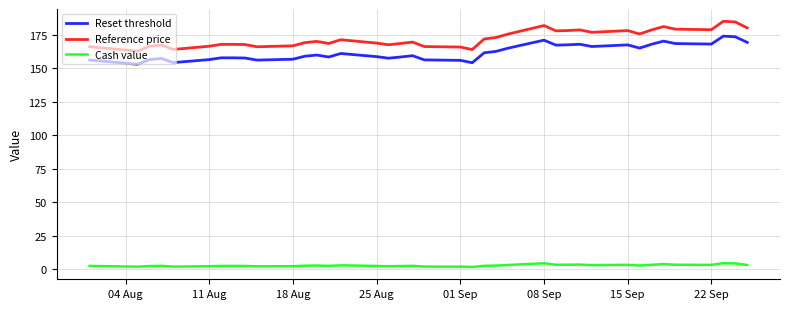

Which series has the largest total across all categories?

Reference price